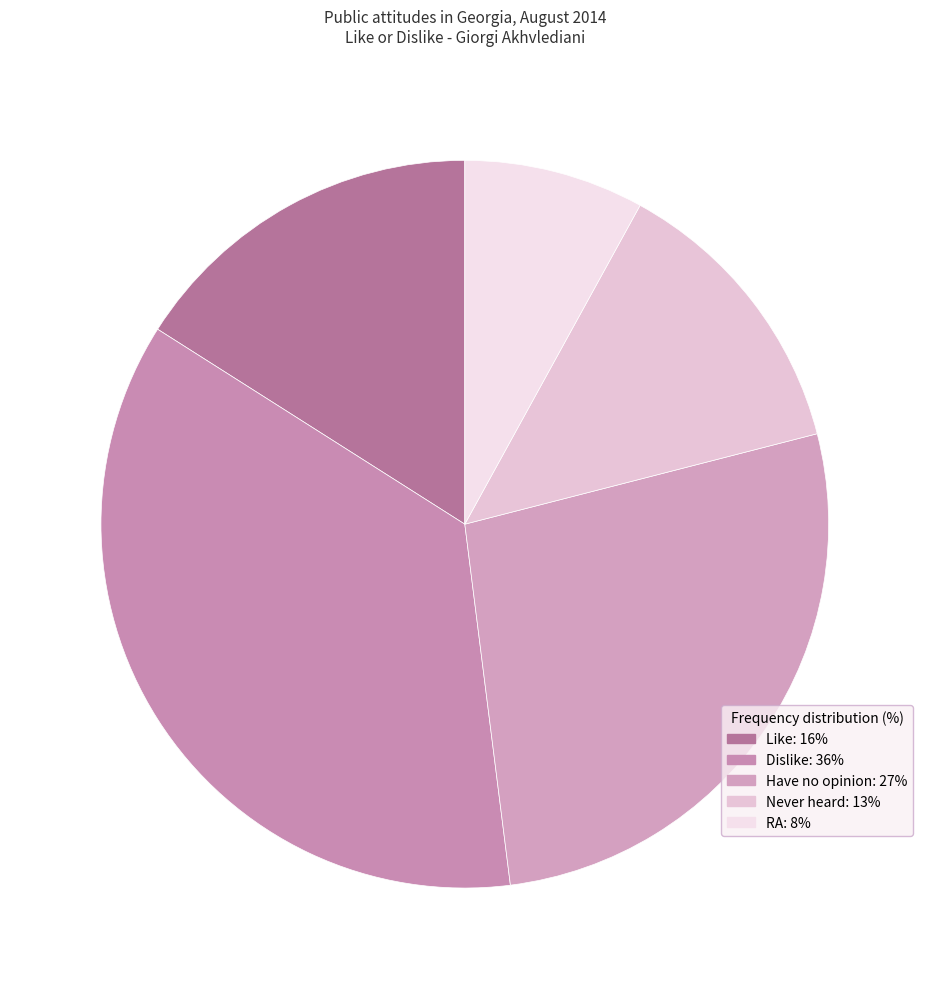

To the nearest percent, what portion does RA represent?

8%